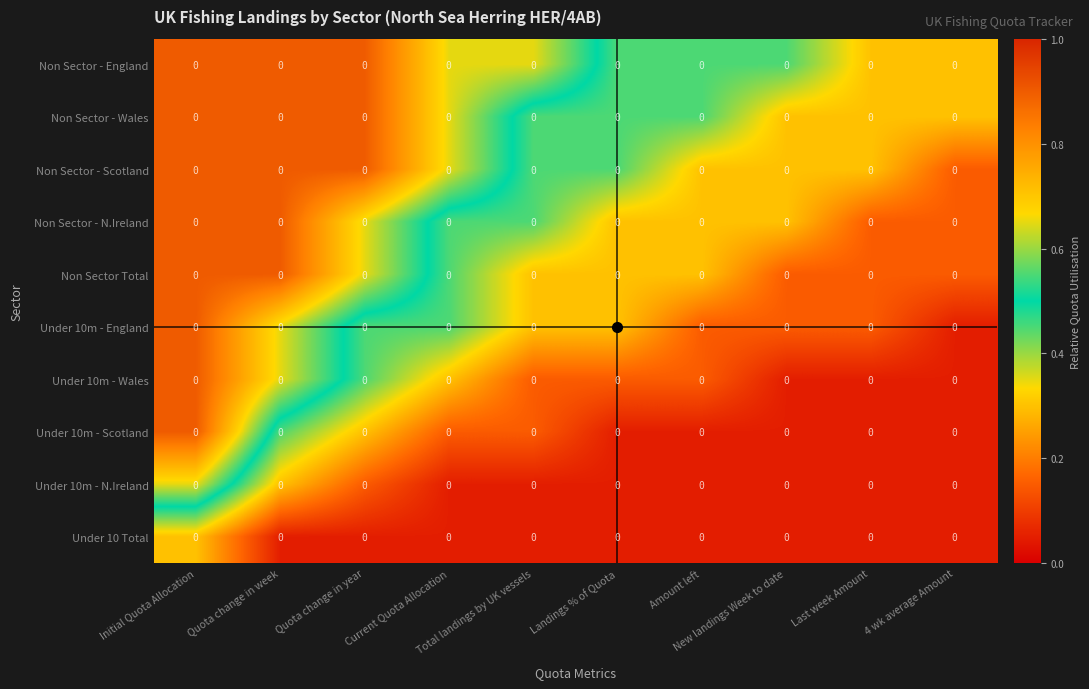

Reading left to right, what are all the values shown in this chart?

Non Sector - England: Initial Quota Allocation=0.0	Quota change in week=0.0	Quota change in year=0.0	Current Quota Allocation=0.0	Total landings by UK vessels=0.0	Landings % of Quota=0.0	Amount left=0.0	New landings Week to date=0.0	Last week Amount=0.0	4 wk average Amount=0.0
Non Sector - Wales: Initial Quota Allocation=0.0	Quota change in week=0.0	Quota change in year=0.0	Current Quota Allocation=0.0	Total landings by UK vessels=0.0	Landings % of Quota=0.0	Amount left=0.0	New landings Week to date=0.0	Last week Amount=0.0	4 wk average Amount=0.0
Non Sector - Scotland: Initial Quota Allocation=0.0	Quota change in week=0.0	Quota change in year=0.0	Current Quota Allocation=0.0	Total landings by UK vessels=0.0	Landings % of Quota=0.0	Amount left=0.0	New landings Week to date=0.0	Last week Amount=0.0	4 wk average Amount=0.0
Non Sector - N.Ireland: Initial Quota Allocation=0.0	Quota change in week=0.0	Quota change in year=0.0	Current Quota Allocation=0.0	Total landings by UK vessels=0.0	Landings % of Quota=0.0	Amount left=0.0	New landings Week to date=0.0	Last week Amount=0.0	4 wk average Amount=0.0
Non Sector Total: Initial Quota Allocation=0.0	Quota change in week=0.0	Quota change in year=0.0	Current Quota Allocation=0.0	Total landings by UK vessels=0.0	Landings % of Quota=0.0	Amount left=0.0	New landings Week to date=0.0	Last week Amount=0.0	4 wk average Amount=0.0
Under 10m - England: Initial Quota Allocation=0.0	Quota change in week=0.0	Quota change in year=0.0	Current Quota Allocation=0.0	Total landings by UK vessels=0.0	Landings % of Quota=0.0	Amount left=0.0	New landings Week to date=0.0	Last week Amount=0.0	4 wk average Amount=0.0
Under 10m - Wales: Initial Quota Allocation=0.0	Quota change in week=0.0	Quota change in year=0.0	Current Quota Allocation=0.0	Total landings by UK vessels=0.0	Landings % of Quota=0.0	Amount left=0.0	New landings Week to date=0.0	Last week Amount=0.0	4 wk average Amount=0.0
Under 10m - Scotland: Initial Quota Allocation=0.0	Quota change in week=0.0	Quota change in year=0.0	Current Quota Allocation=0.0	Total landings by UK vessels=0.0	Landings % of Quota=0.0	Amount left=0.0	New landings Week to date=0.0	Last week Amount=0.0	4 wk average Amount=0.0
Under 10m - N.Ireland: Initial Quota Allocation=0.0	Quota change in week=0.0	Quota change in year=0.0	Current Quota Allocation=0.0	Total landings by UK vessels=0.0	Landings % of Quota=0.0	Amount left=0.0	New landings Week to date=0.0	Last week Amount=0.0	4 wk average Amount=0.0
Under 10 Total: Initial Quota Allocation=0.0	Quota change in week=0.0	Quota change in year=0.0	Current Quota Allocation=0.0	Total landings by UK vessels=0.0	Landings % of Quota=0.0	Amount left=0.0	New landings Week to date=0.0	Last week Amount=0.0	4 wk average Amount=0.0